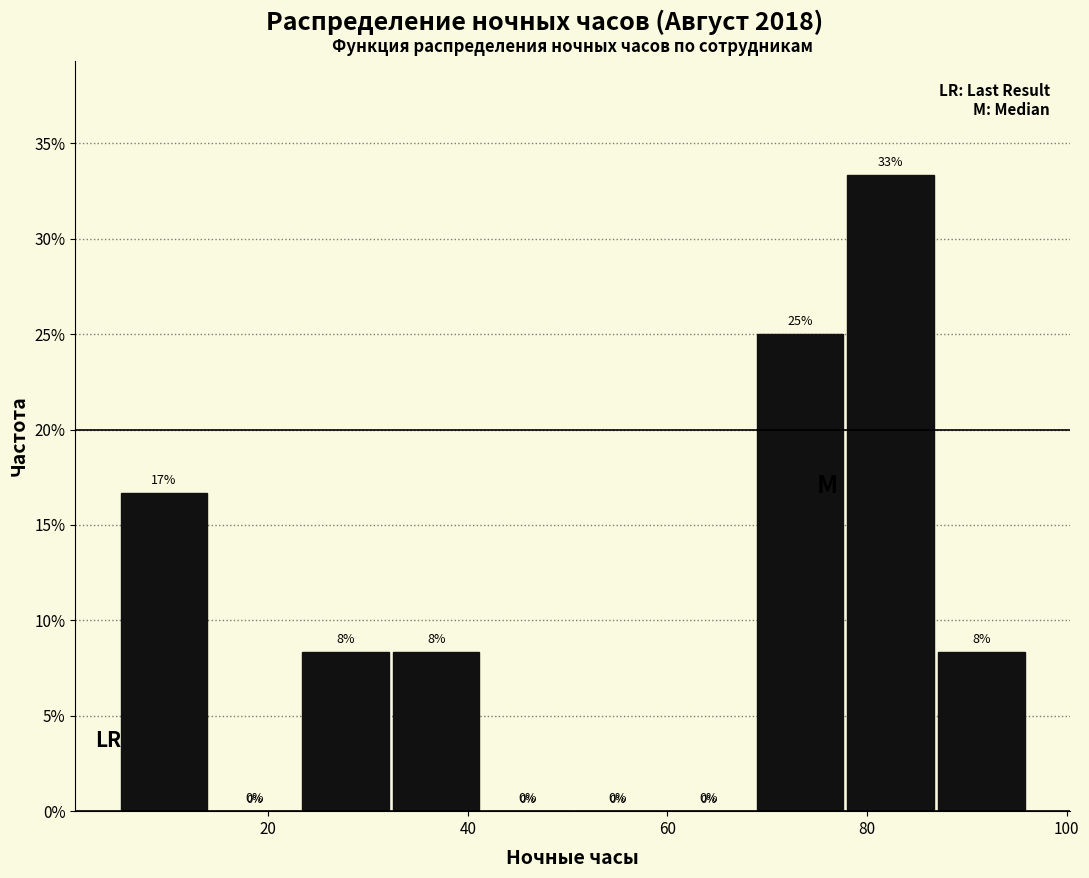

Which range on the x-axis has the tallest bar?

78 to 86